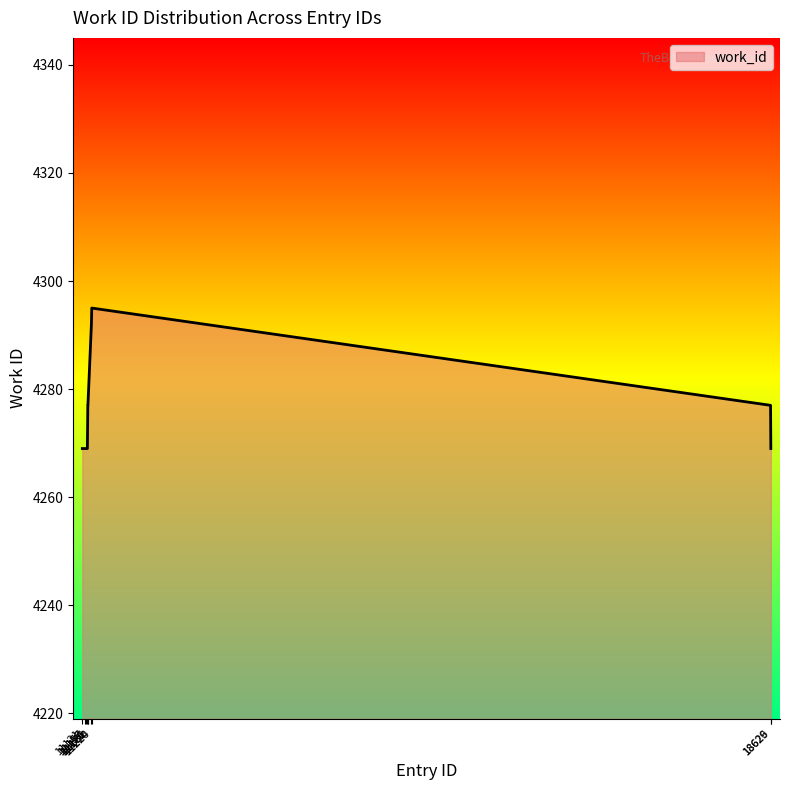

Reading left to right, transcribe all the data shown in this chart.

4269	4269	4269	4269	4277	4277	4292	4295	4277	4269